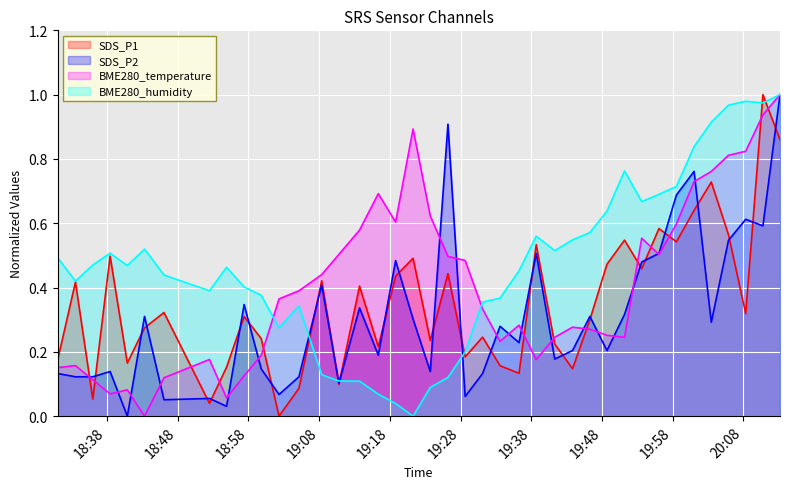

How many values in the SDS_P1 series exceed 0?

39